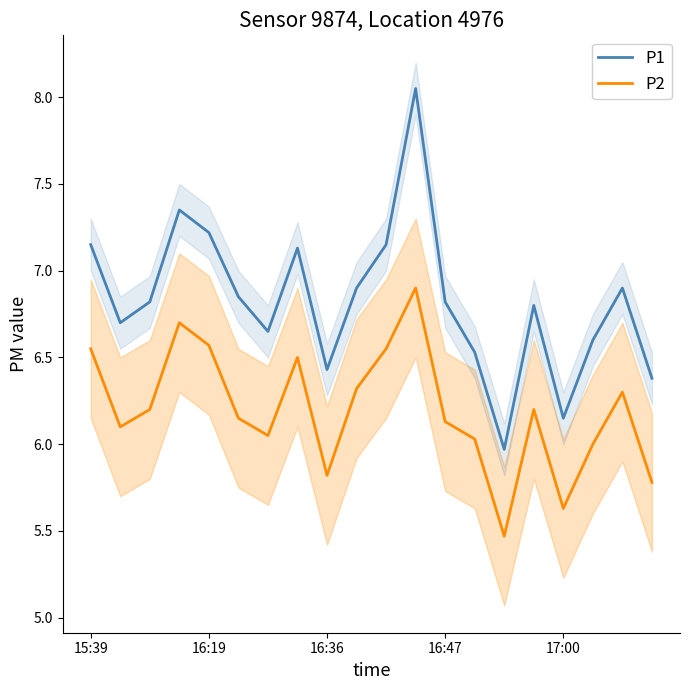

Is it true that P2 equals 8.7 at 10?

False